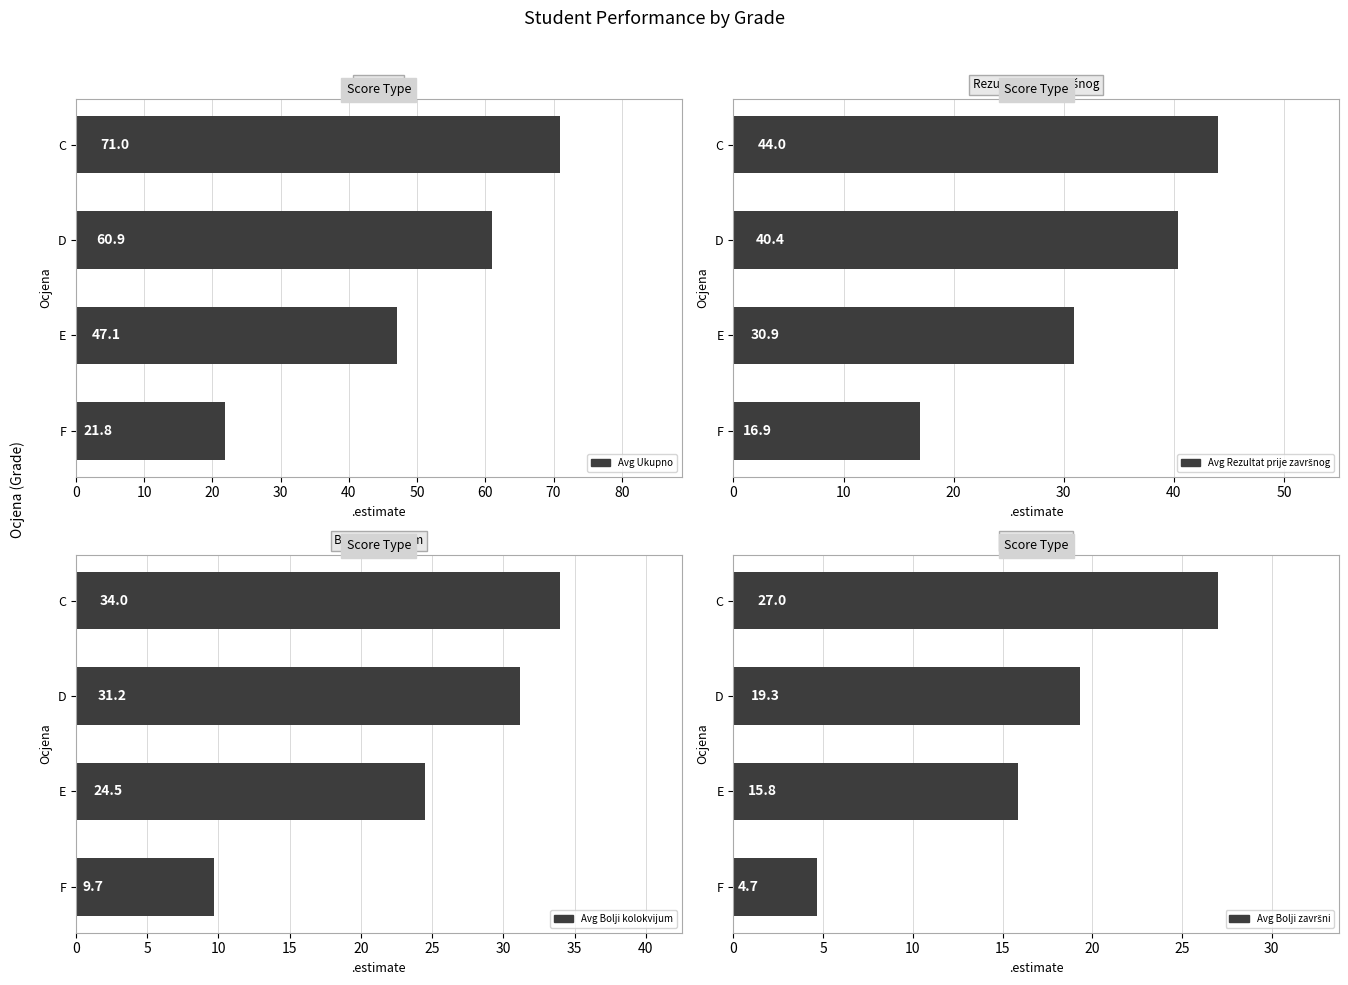

What is the average value of the Avg Bolji kolokvijum series?

24.8